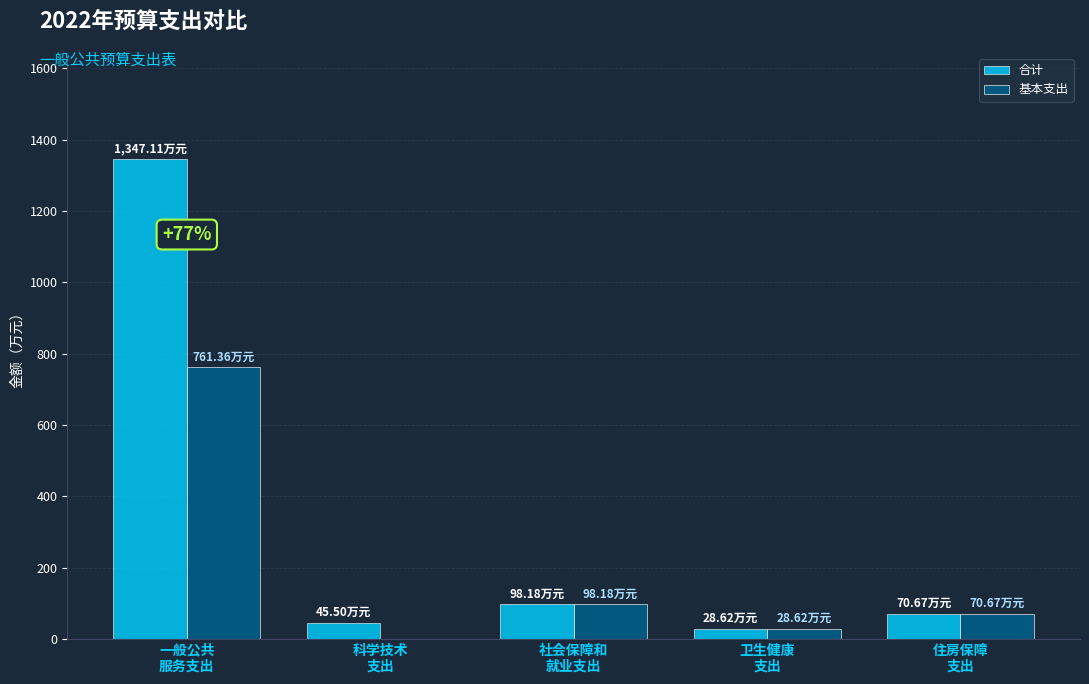

How many positive values does the 基本支出 series have?

4